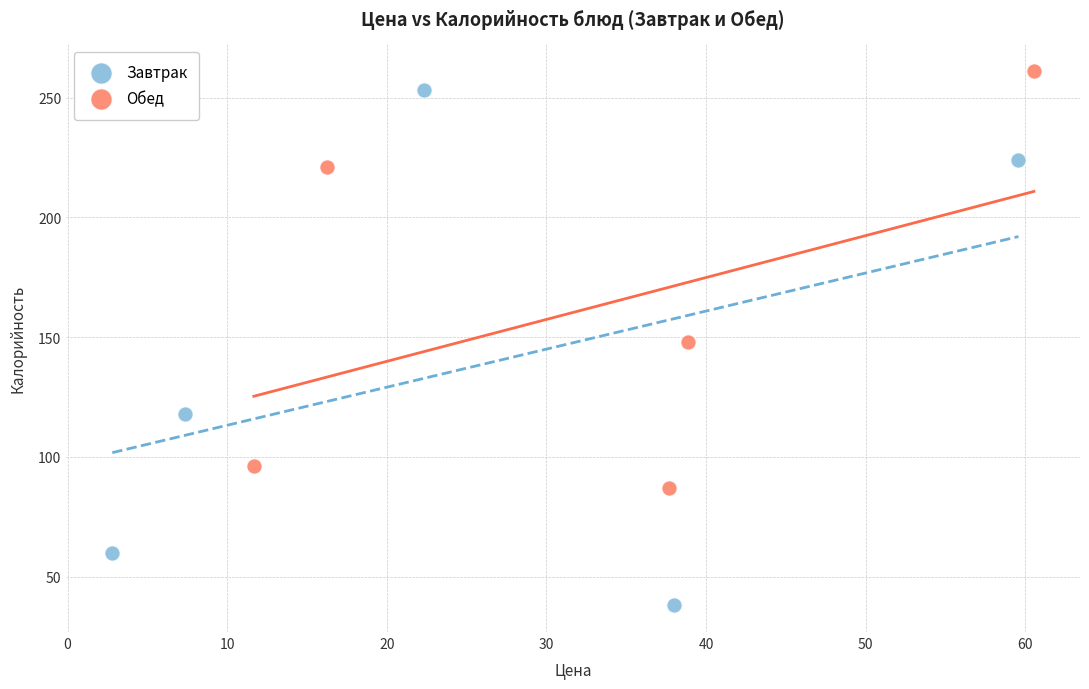

What are all the series names shown in the legend?

Завтрак, Обед